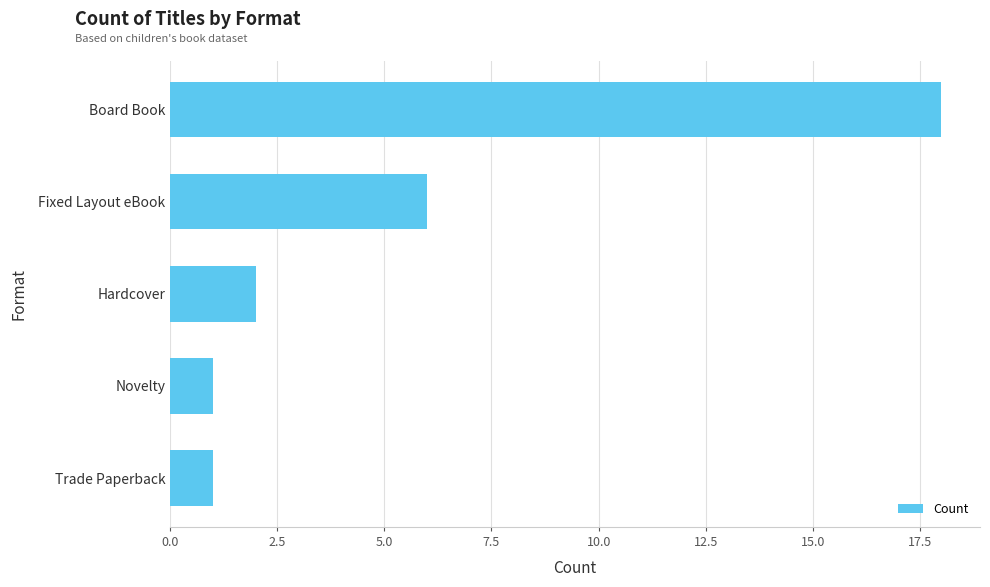

How many categories are shown in the chart?

5